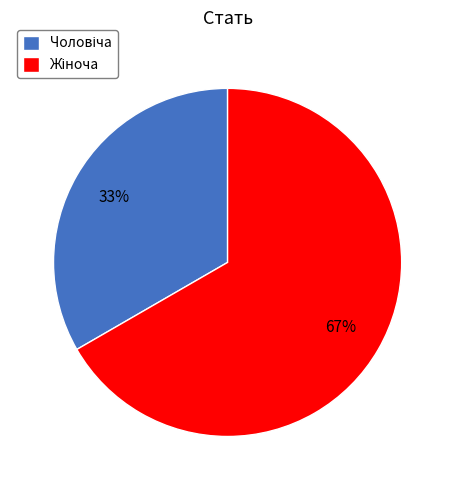

To the nearest percent, what is the average slice percentage?

50%